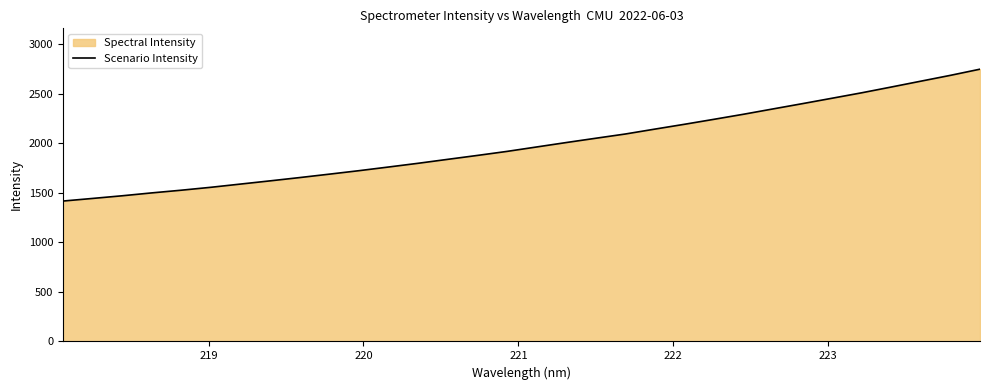

What is the greatest value displayed?

2746.3